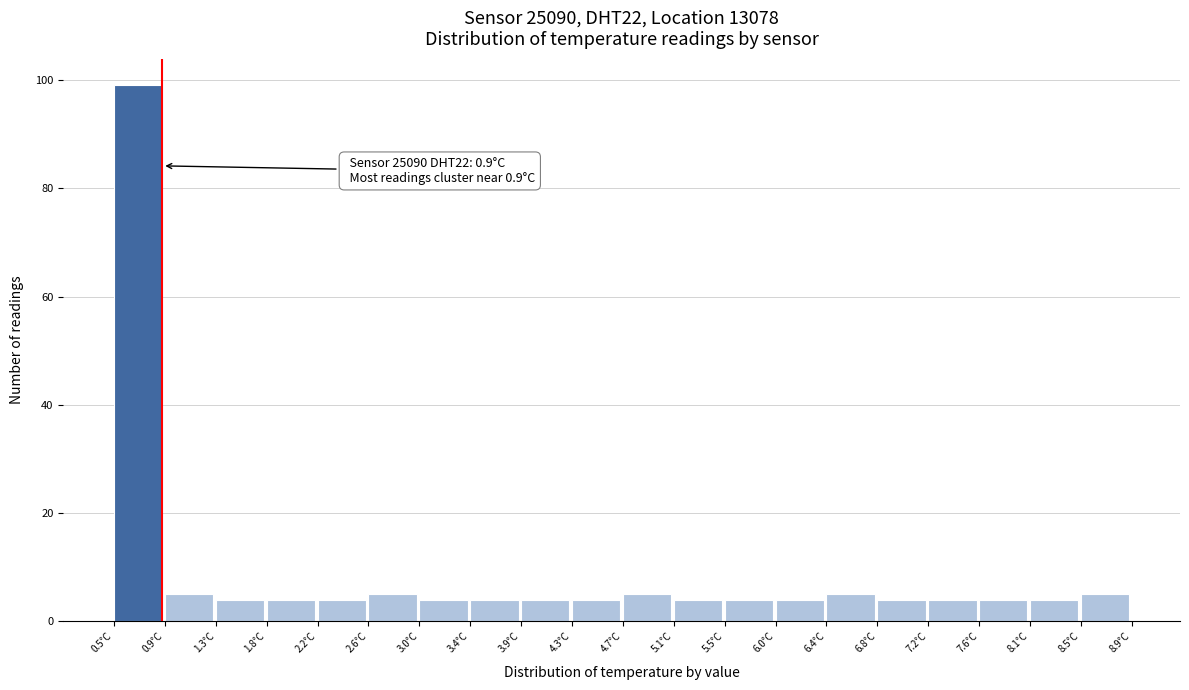

Which range on the x-axis has the tallest bar?

0.50 to 0.92